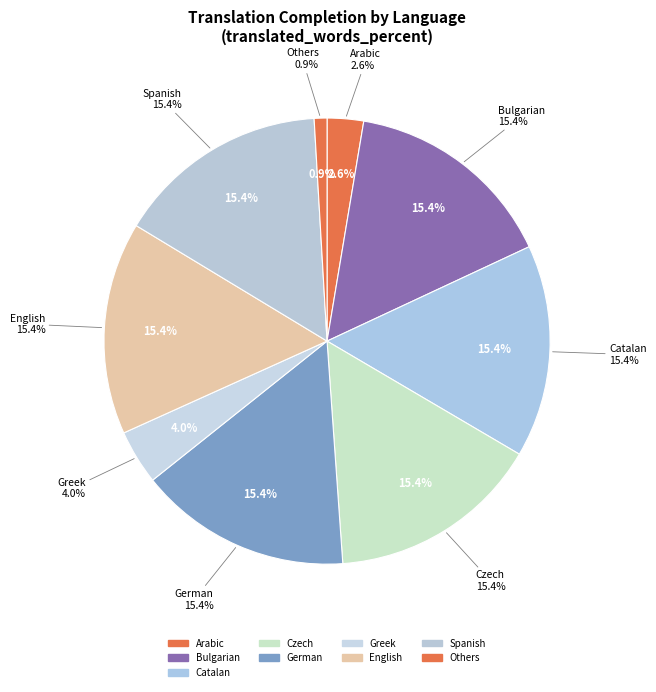

Which has a higher value, Greek or Czech?

Czech